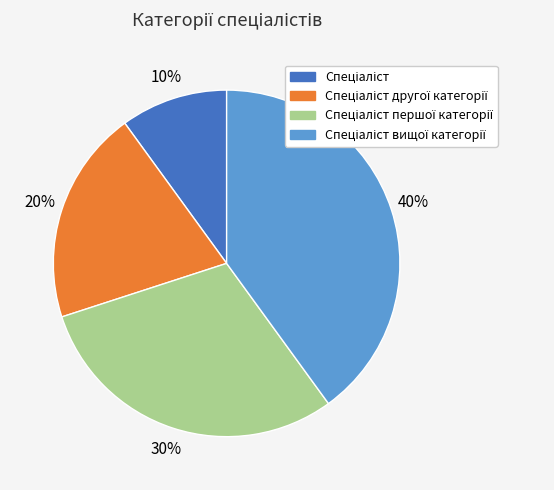

To the nearest percent, what is the difference between the largest and smallest slice percentages?

30%